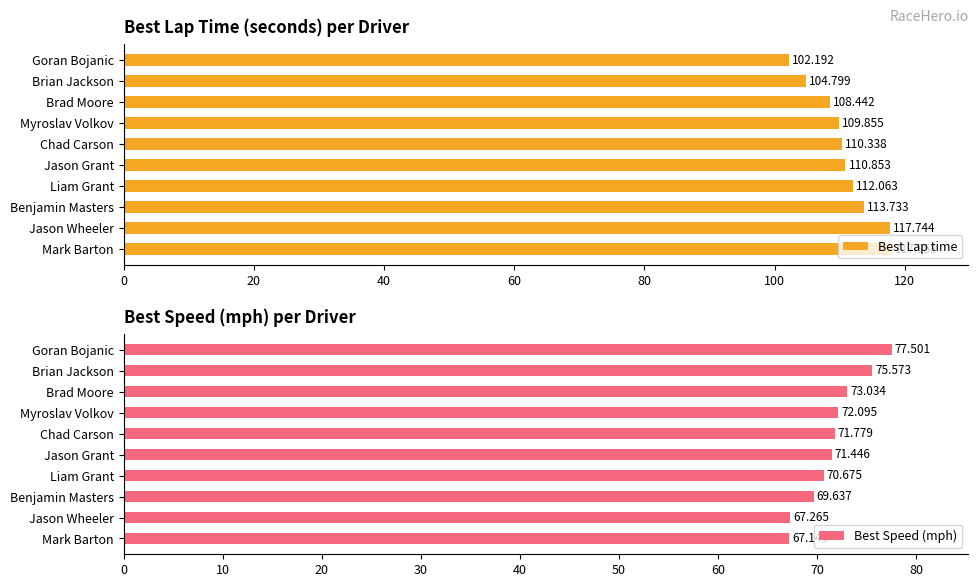

List the labels in order of Best Speed (mph) value, largest first.

Goran Bojanic, Brian Jackson, Brad Moore, Myroslav Volkov, Chad Carson, Jason Grant, Liam Grant, Benjamin Masters, Jason Wheeler, Mark Barton